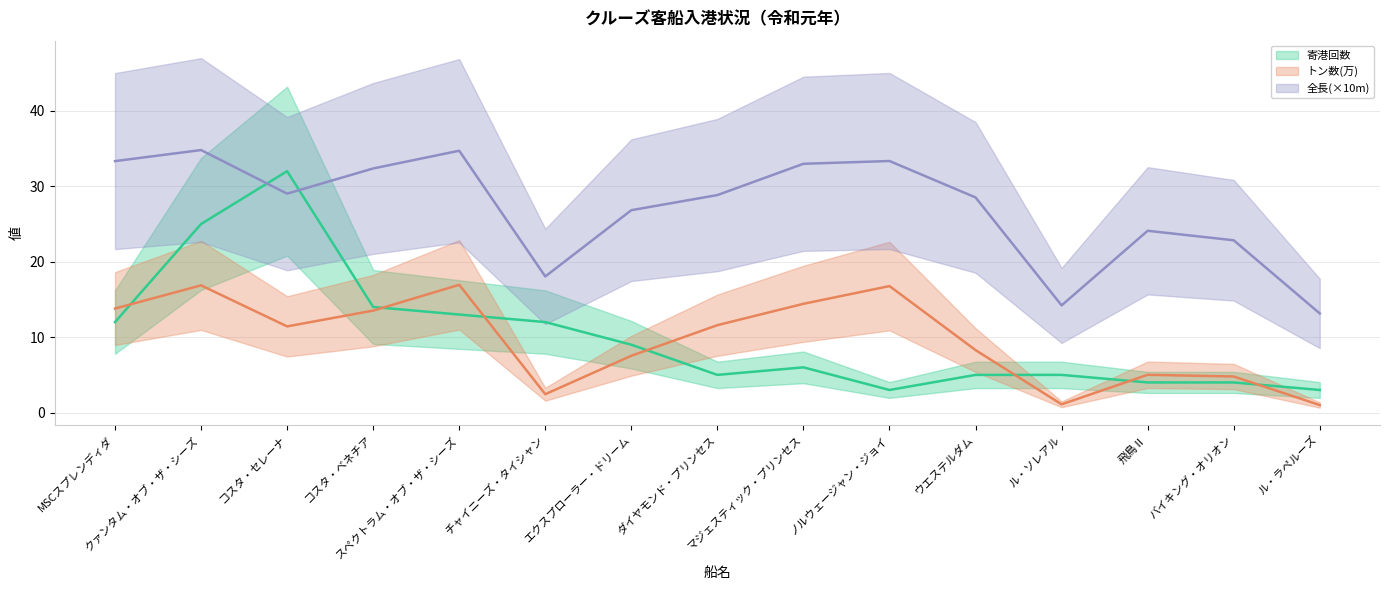

What is the label of the 5th point from the right?

ウエステルダム